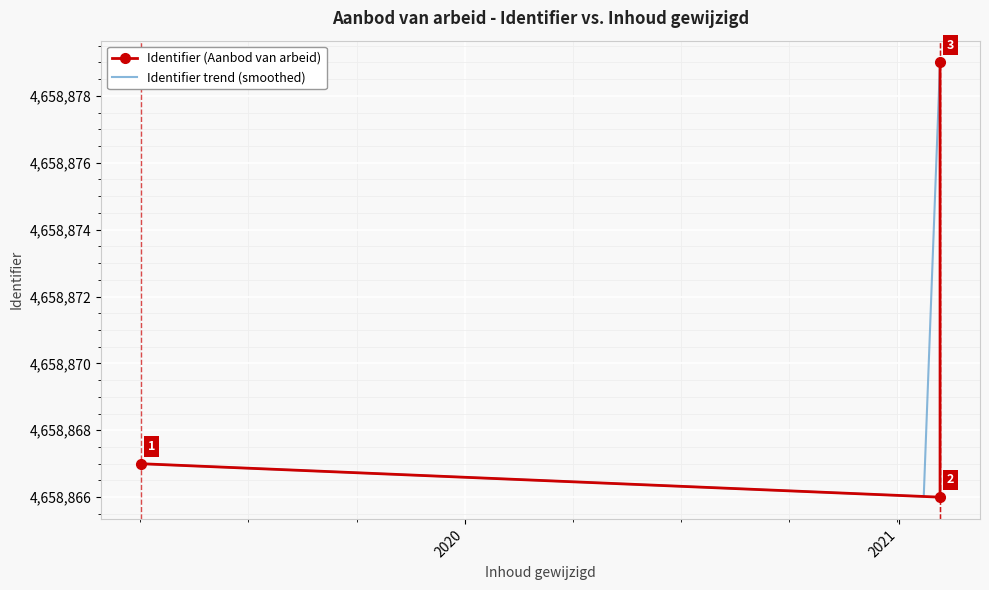

Approximately how many times larger is the value at 2021-02-05 compared to 2019-04-03?

1.0